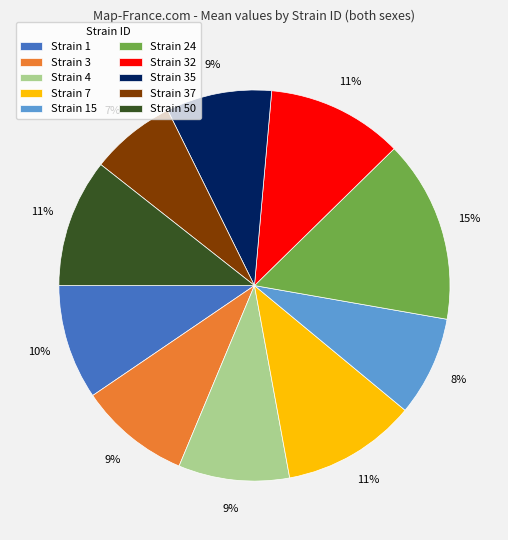

Which slice is the smallest?

Strain 37